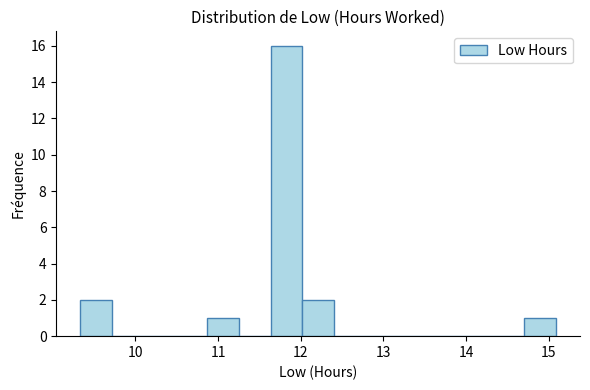

Around what value on the x-axis is the tallest bar? Give the approximate position of its centre, as read against the axis.

11.8